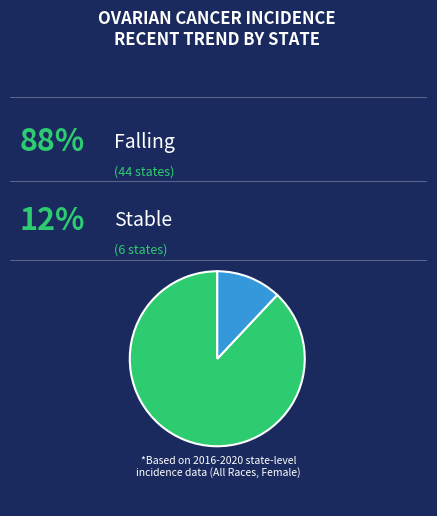

Is there any slice that represents more than half of the pie?

Yes